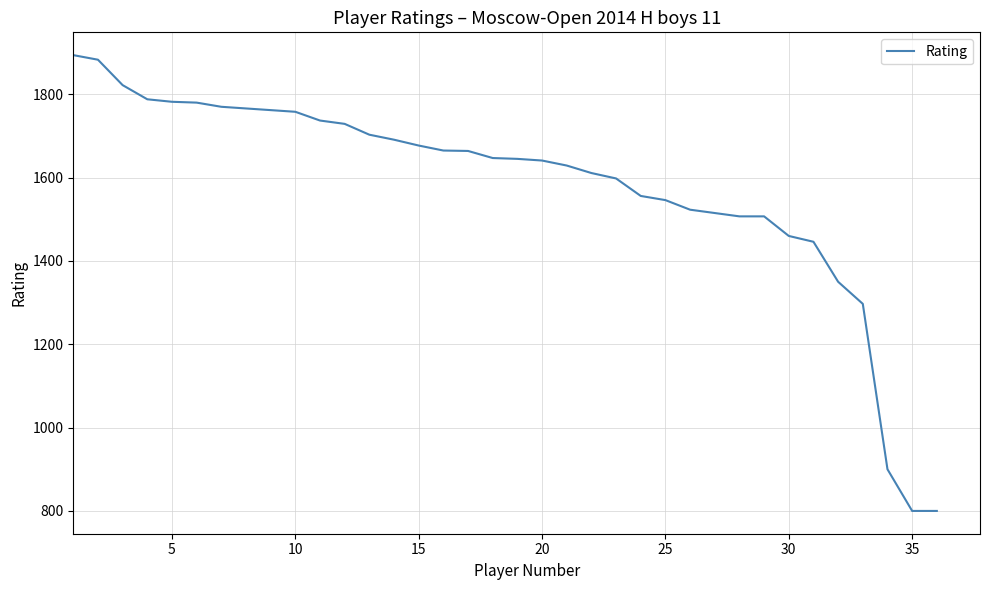

What is the smallest value displayed?

800